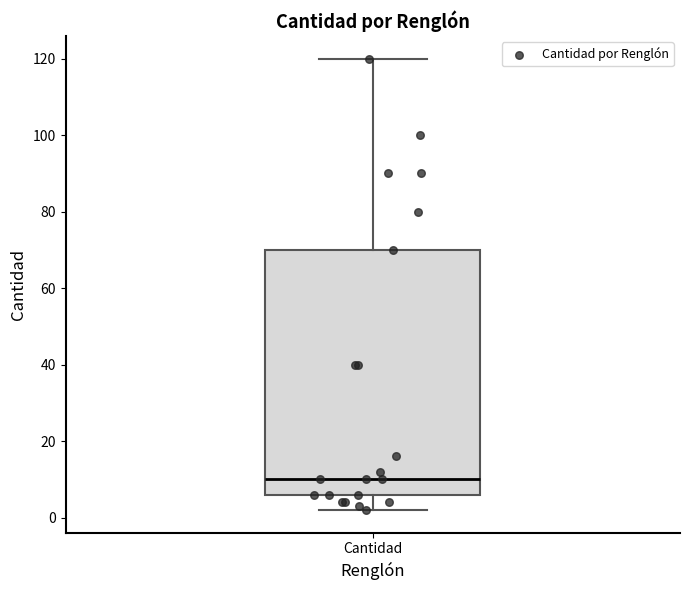

Read this box plot against the y-axis: the position of the median line, the range covered by the box, and the ends of both whiskers. The values are not printed on the chart, so give them approximately, as read against the axis.

median 10, box 6 to 70, whiskers 2 to 120